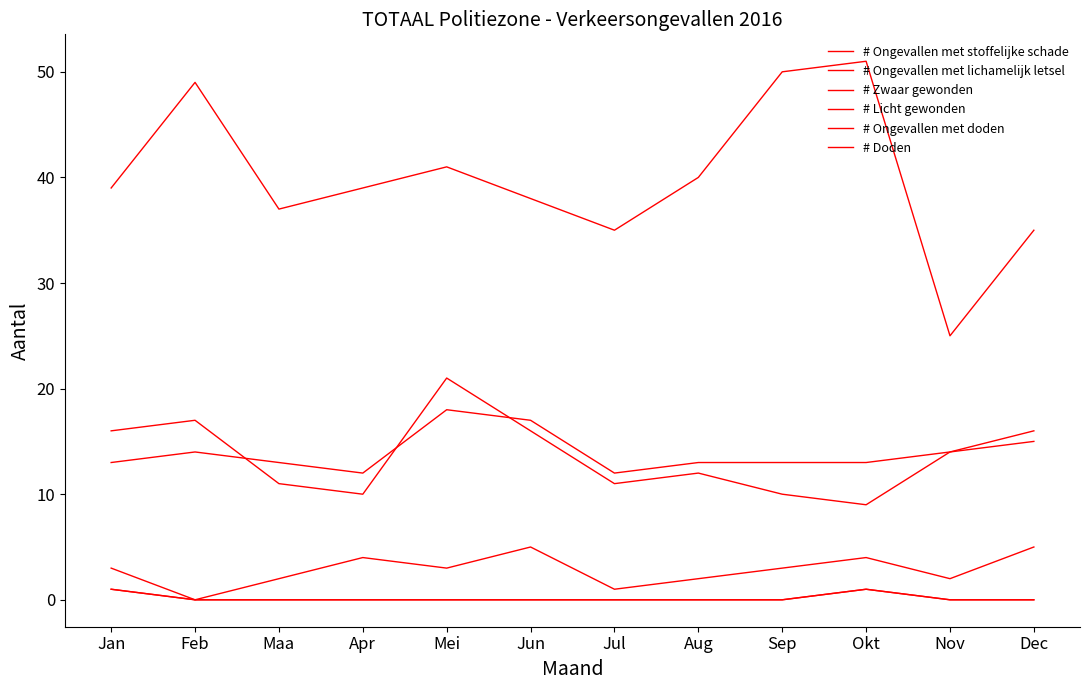

Which series has the largest range (max minus min)?

# Ongevallen met stoffelijke schade